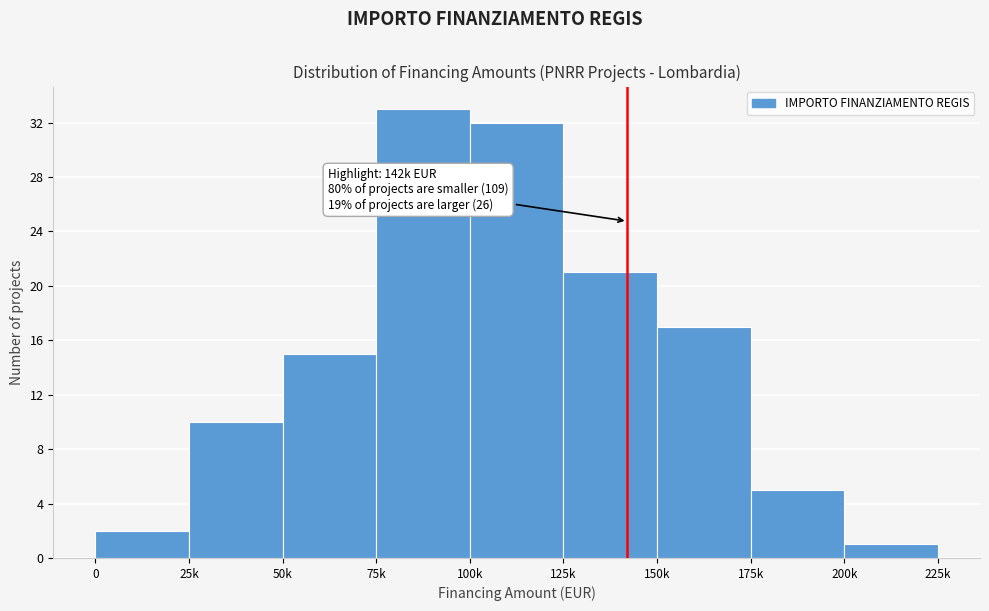

Reading left to right, what are all the values shown in this chart?

0=2	25k=10	50k=15	75k=33	100k=32	125k=21	150k=17	175k=5	200k=1